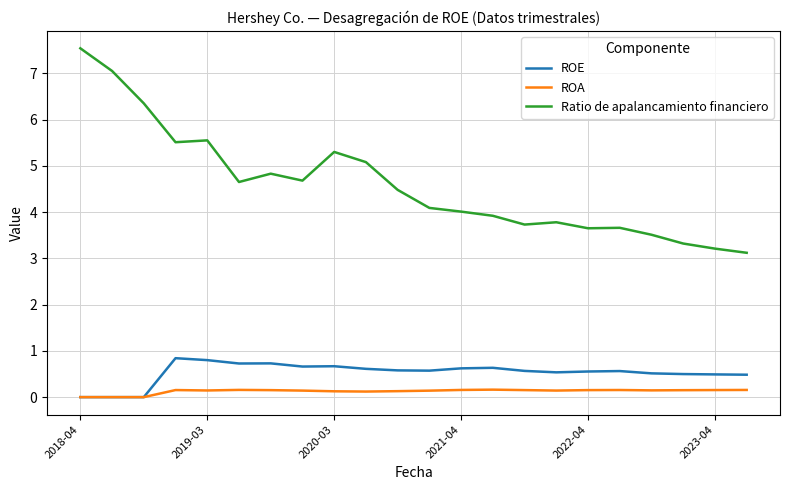

True or false: Ratio de apalancamiento financiero and ROA intersect in this chart.

False